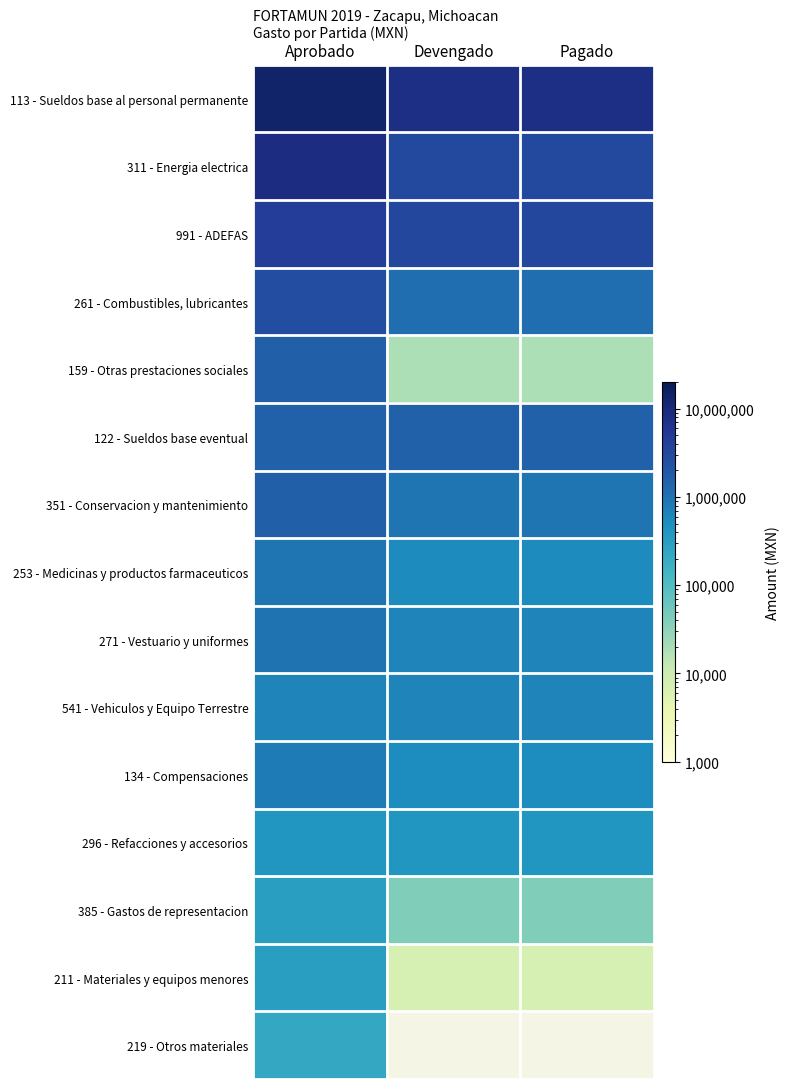

How many series are shown in this chart?

15